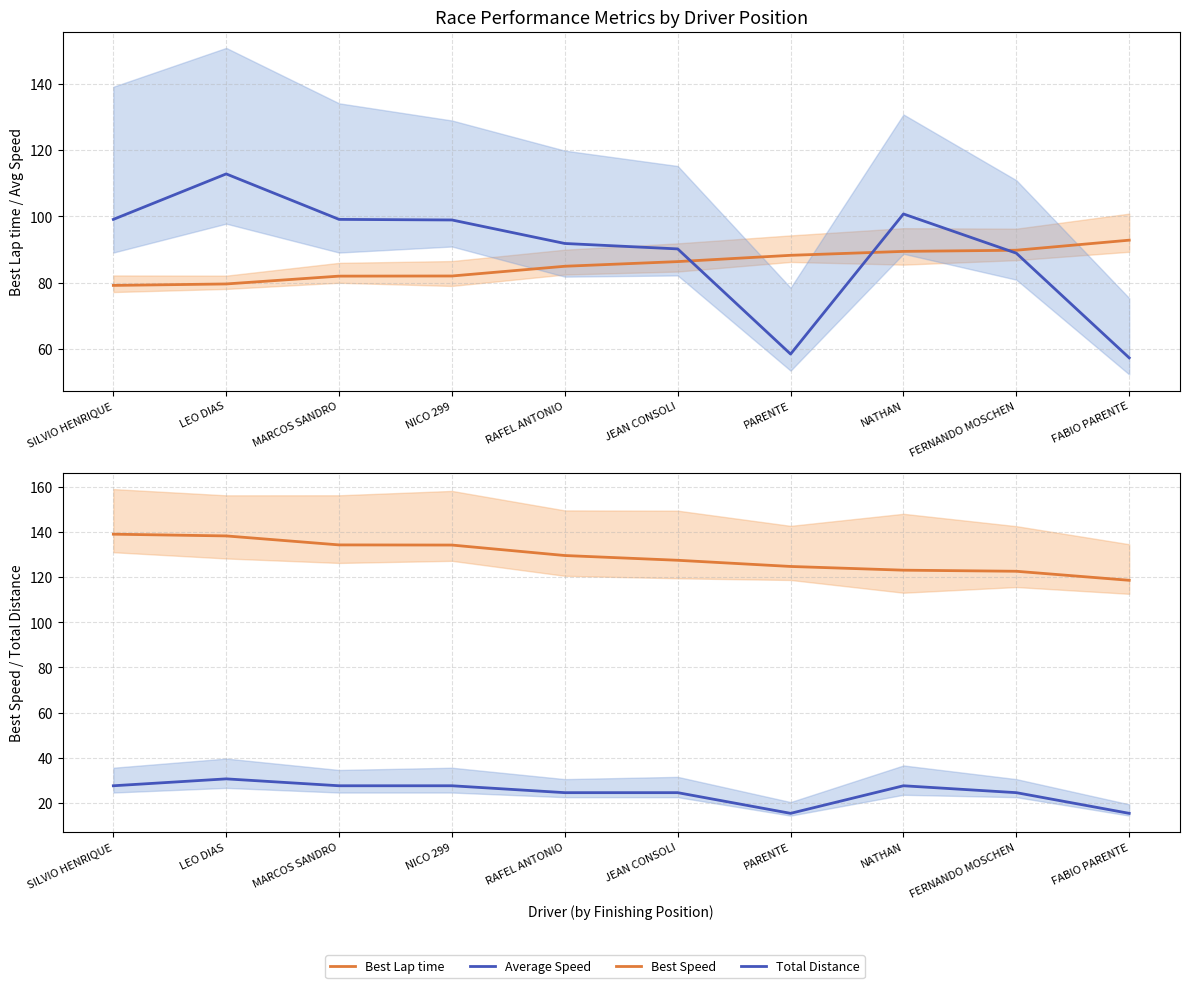

Which series has the largest total across all categories?

Best Speed